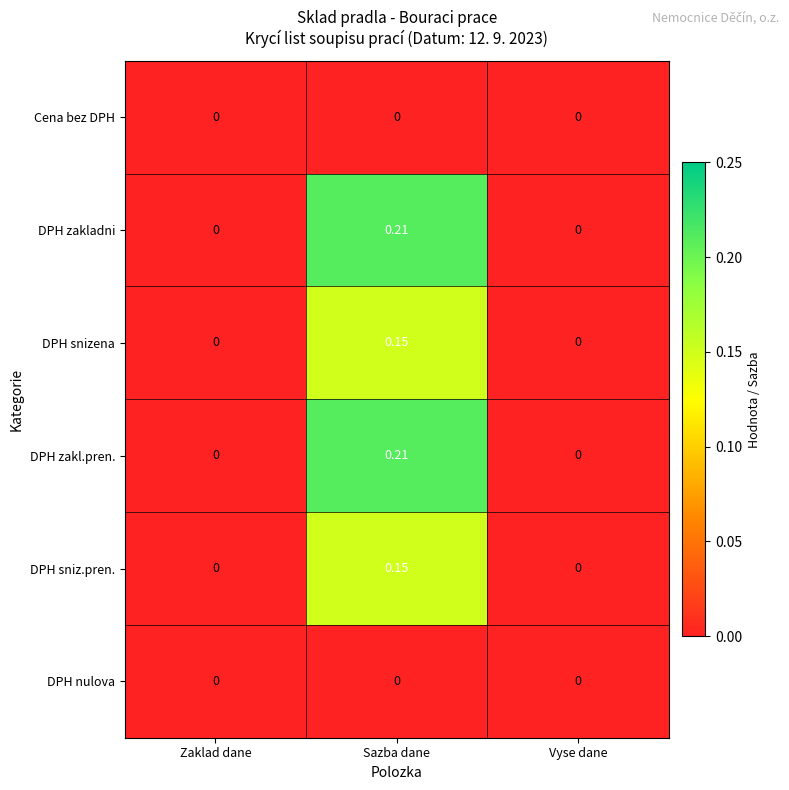

Which category has the highest value in the DPH sniz.pren. series?

Sazba dane